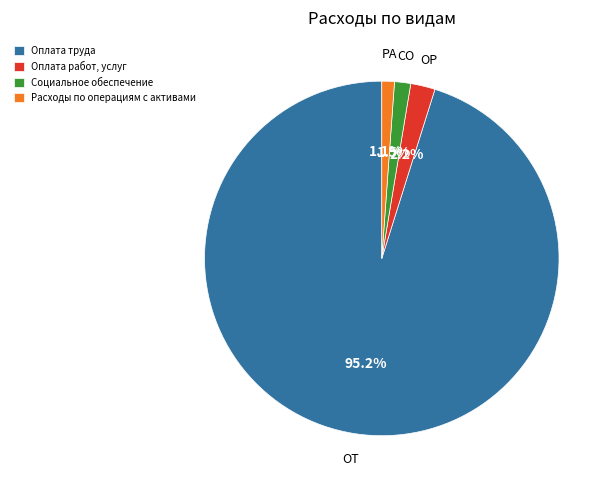

How many slices are in this pie chart?

4